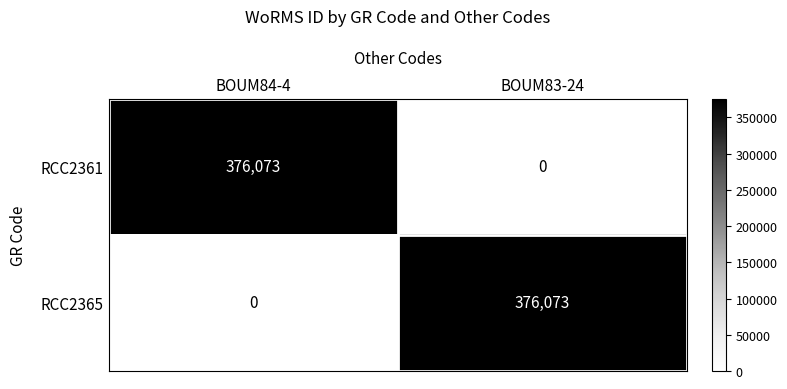

What is the total value across all series at BOUM84-4?

376073